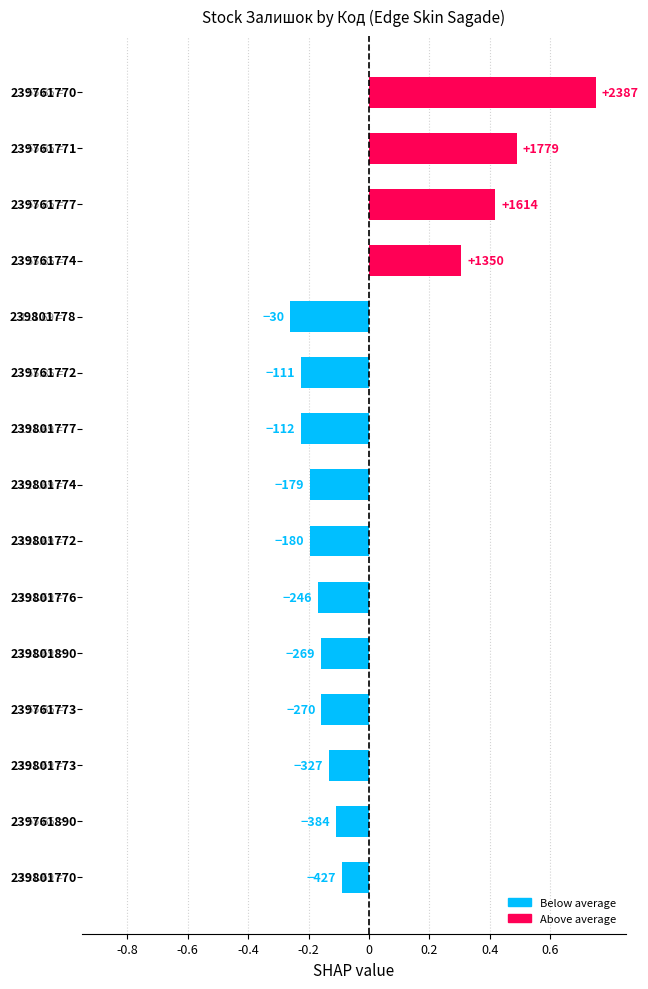

How many bars are there in total?

15